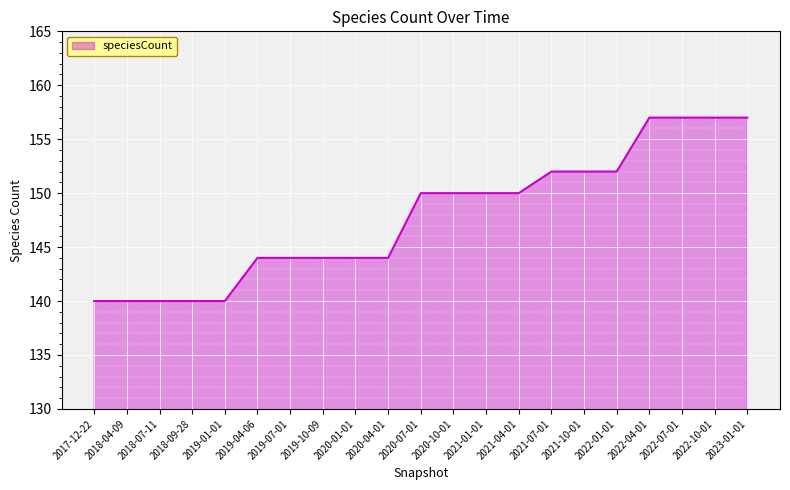

What is the change in value from 2018-07-11 to 2019-04-06?

+4